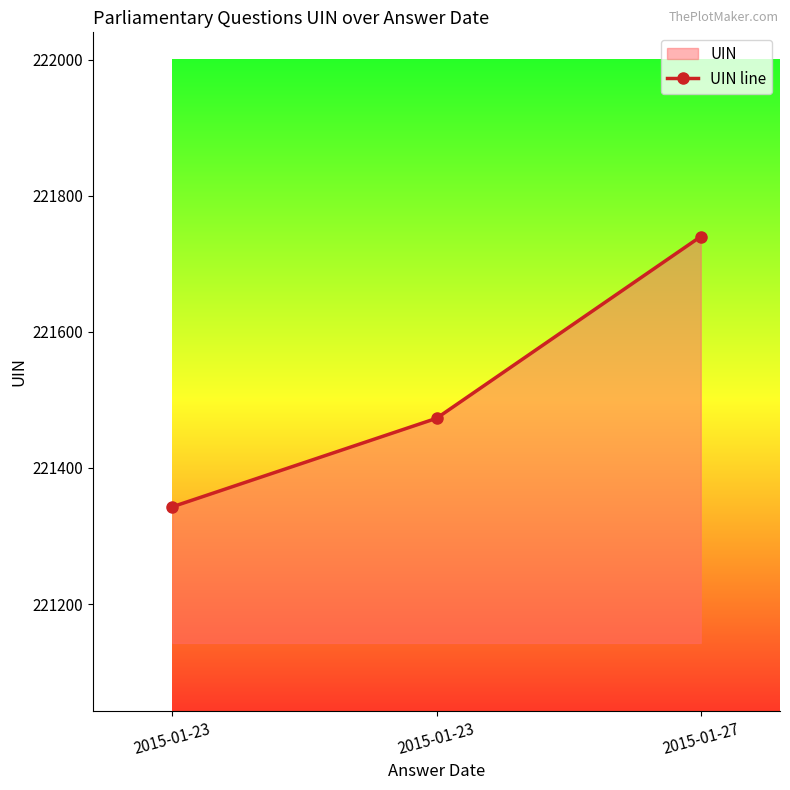

Between 2015-01-23 and 2015-01-23, which is larger?

2015-01-23